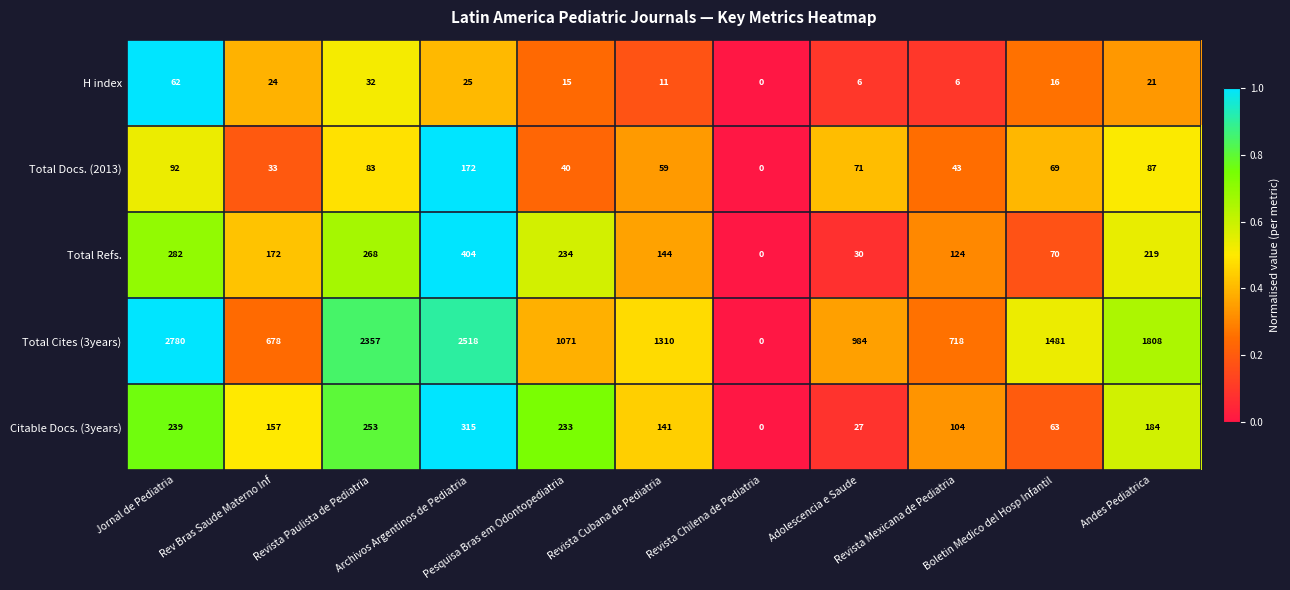

Which series has the largest range (max minus min)?

Total Cites (3years)